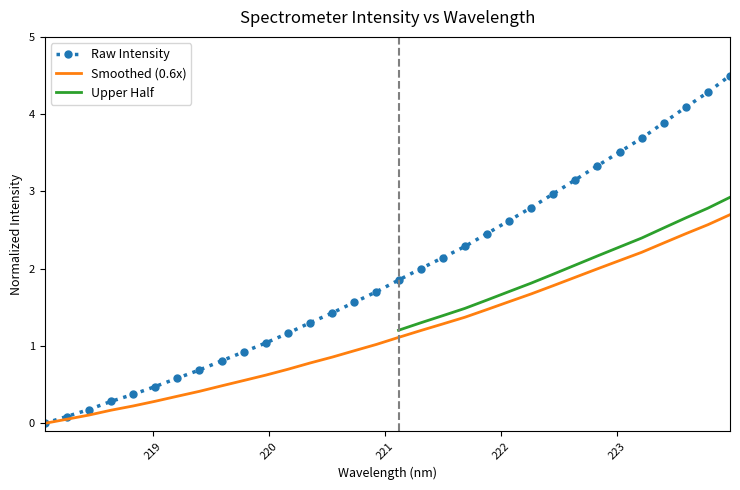

Reading left to right, transcribe all the data shown in this chart.

0.0	0.1	0.2	0.3	0.4	0.5	0.6	0.7	0.8	0.9	1.0	1.2	1.3	1.4	1.6	1.7	1.9	2.0	2.1	2.3	2.5	2.6	2.8	3.0	3.2	3.3	3.5	3.7	3.9	4.1	4.3	4.5